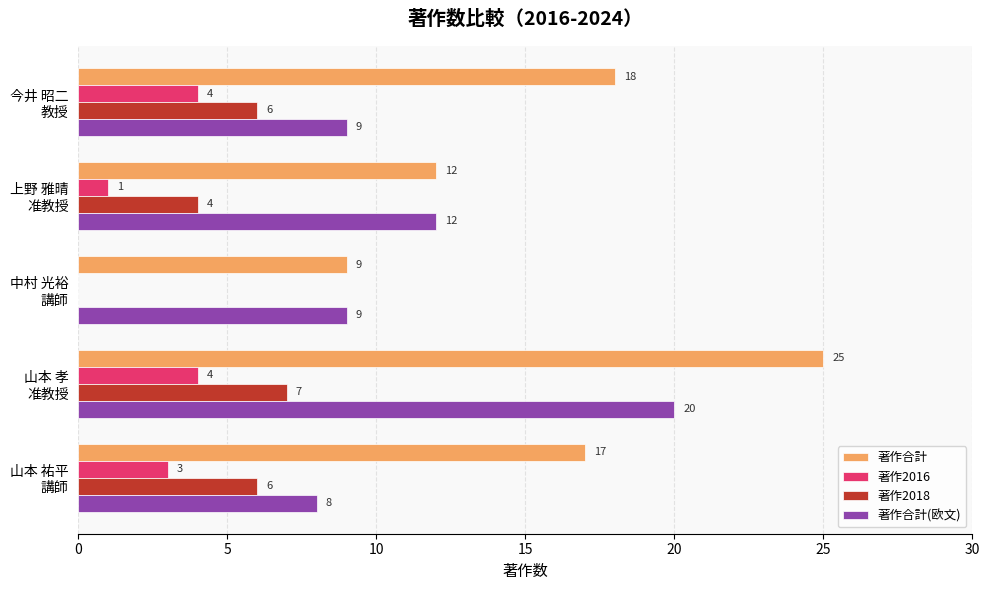

What is the highest value of the 著作合計 series?

25